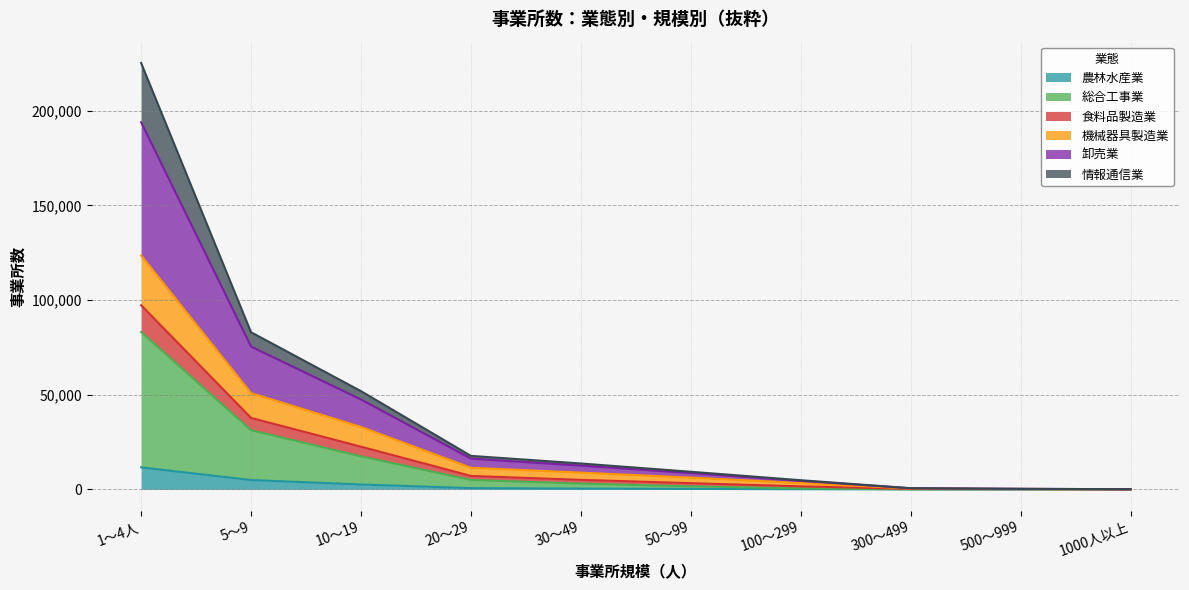

Which category has the highest value in the 農林水産業 series?

1～4人